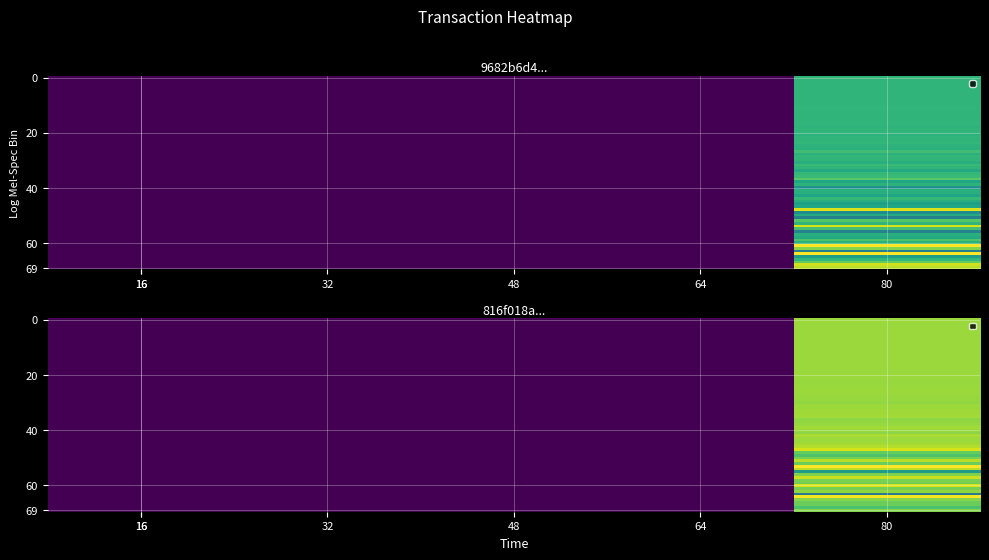

What is the difference between the maximum and minimum values in the 9682b6d4ba0fc85df7191258435451f584ca731 series?

1637303776.3